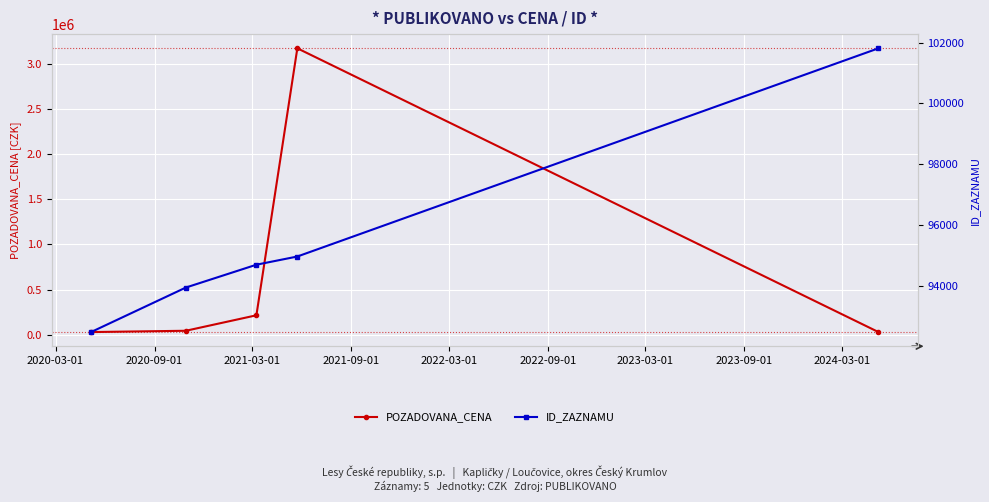

How many lines are shown in the chart?

2